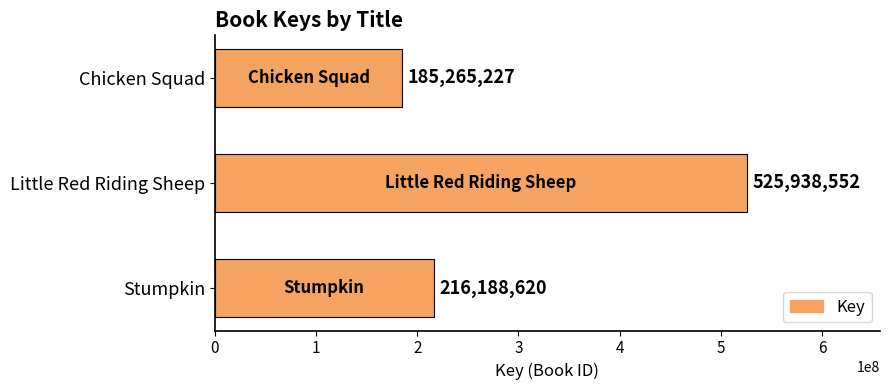

What is the smallest value displayed?

185265227